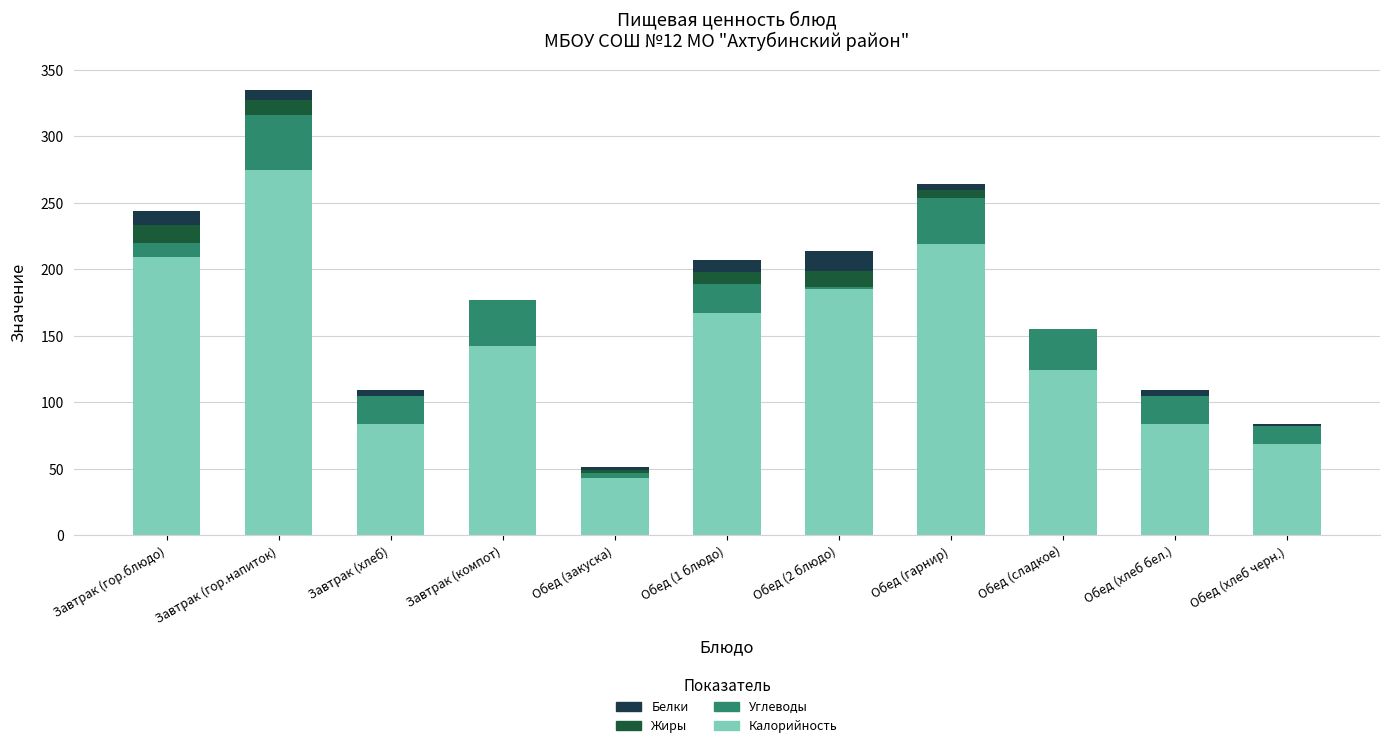

Are the bars grouped side by side (vs. stacked)?

No